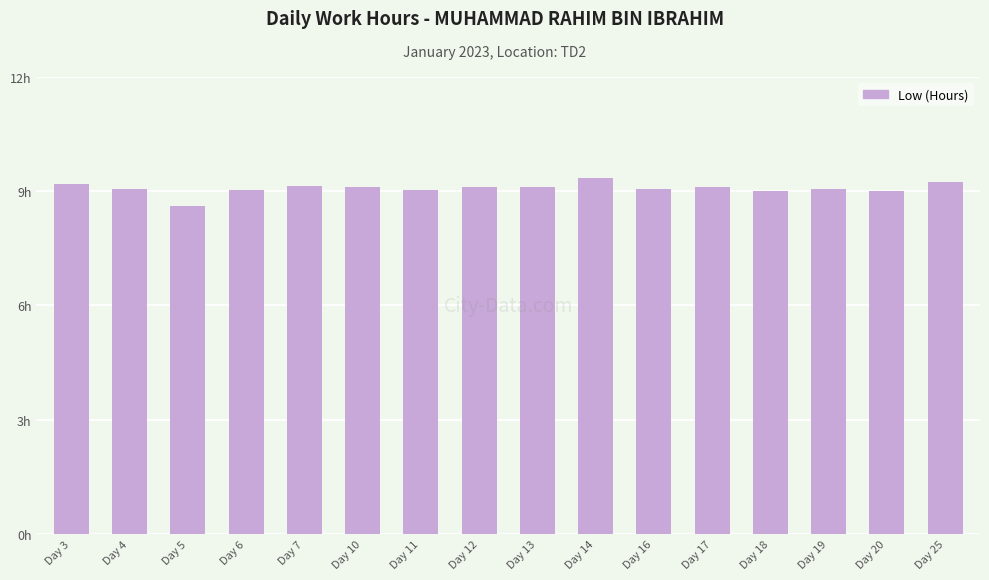

At which label is the value closest to 8?

Day 5